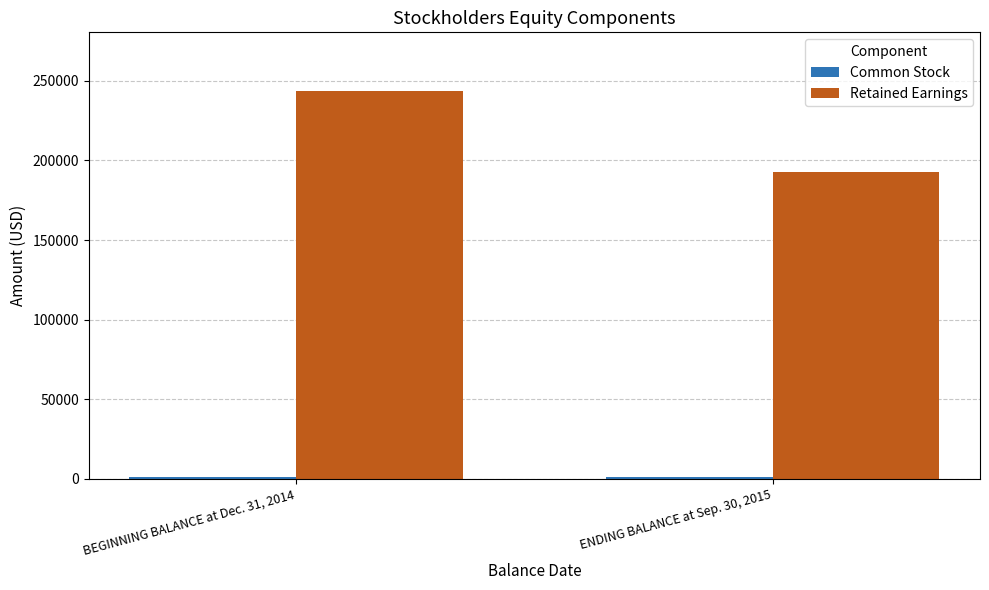

At how many categories does at least one series exceed 160205?

2